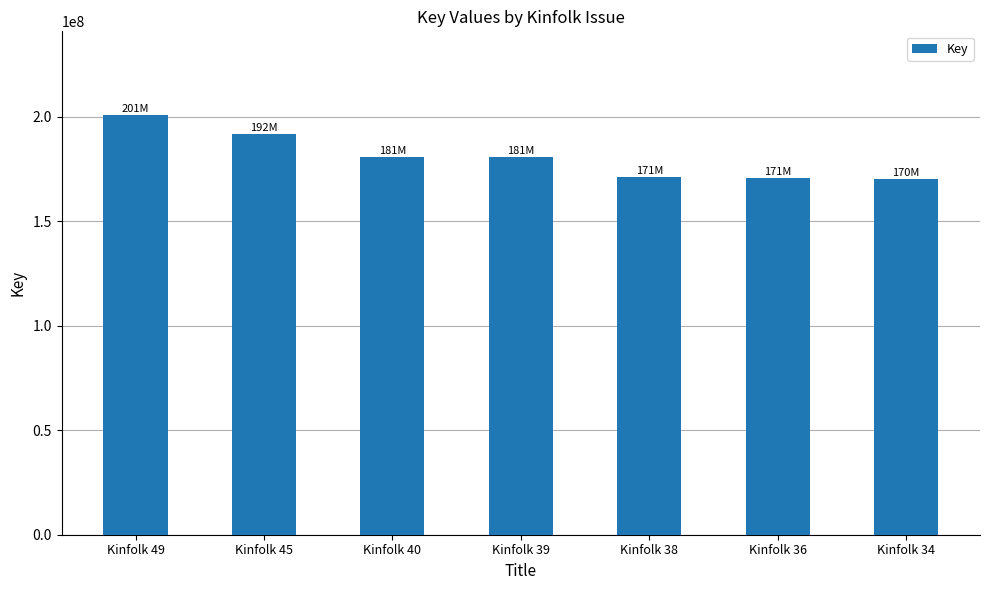

True or false: the data shows 171022233 at Kinfolk 38.

True